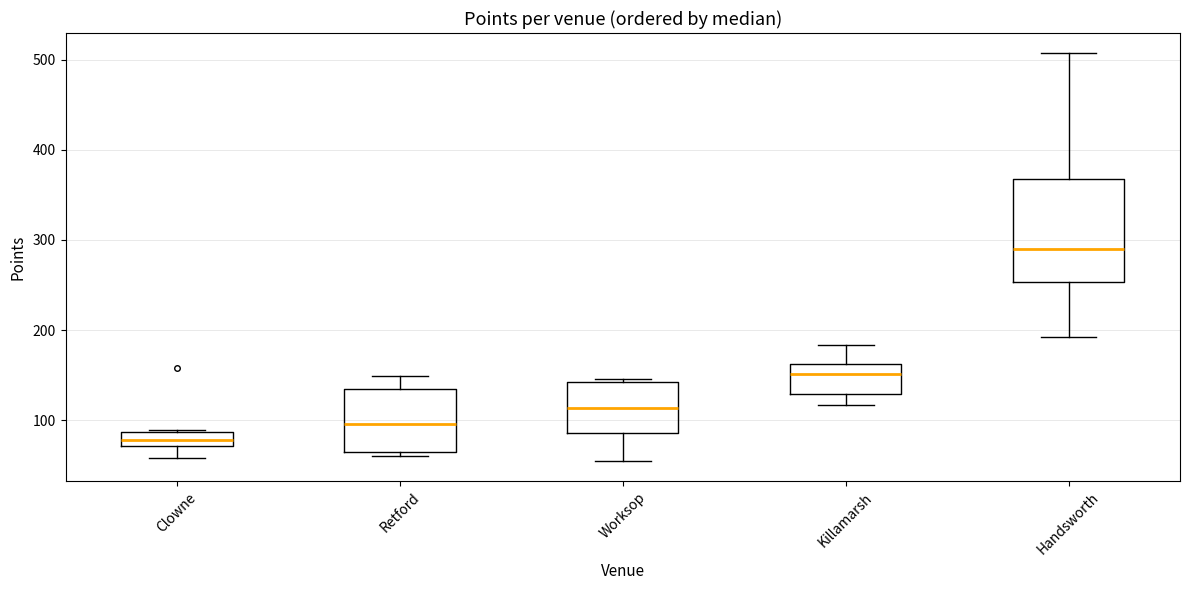

Which box has the highest median line?

Handsworth